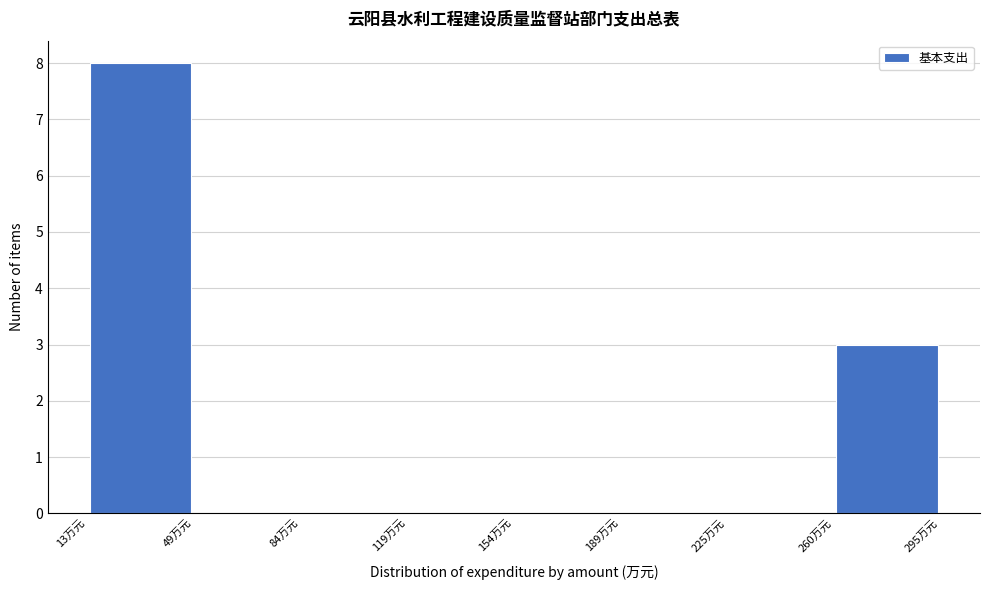

Reading left to right, list every bar in this chart as the range it spans on the x-axis followed by its height. Neither the bar edges nor the heights are printed on the chart, so give them approximately, as read against the axes.

15 to 50: 8
50 to 85: 0
85 to 120: 0
120 to 155: 0
155 to 190: 0
190 to 225: 0
225 to 260: 0
260 to 295: 3